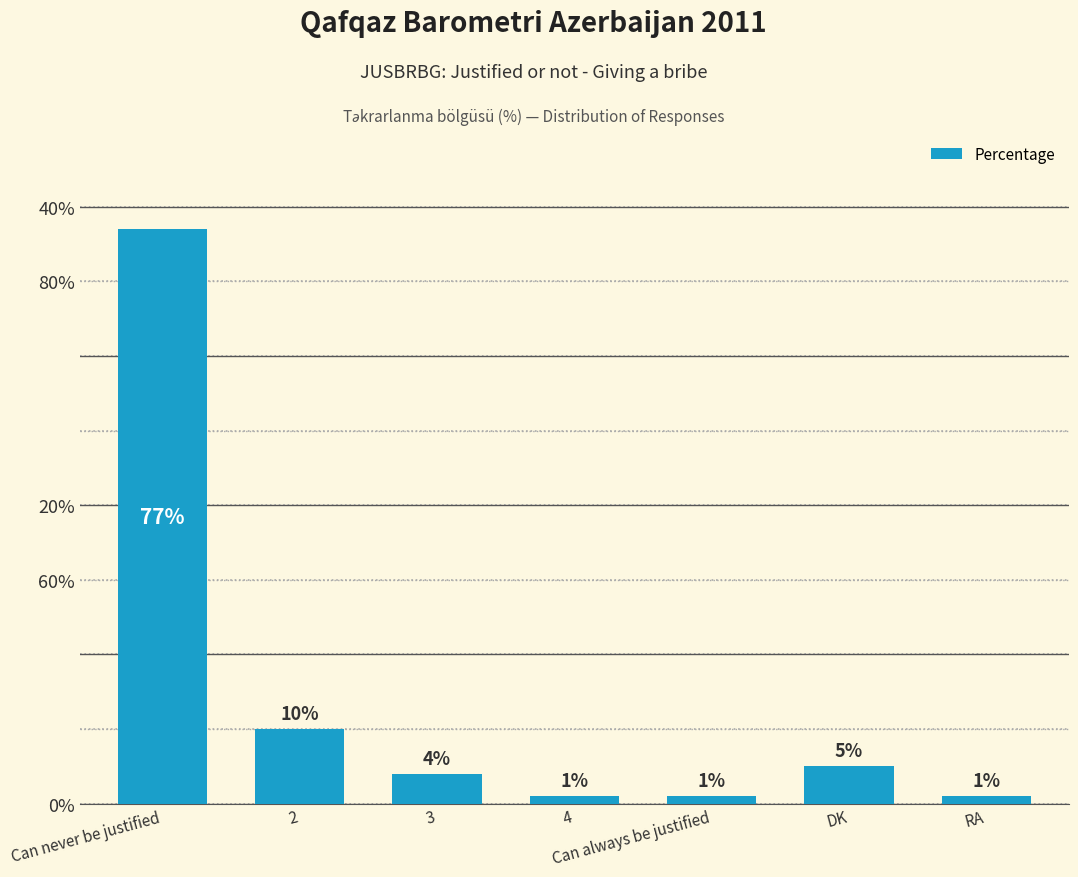

What is the label of the 5th bar from the left?

Can always be justified